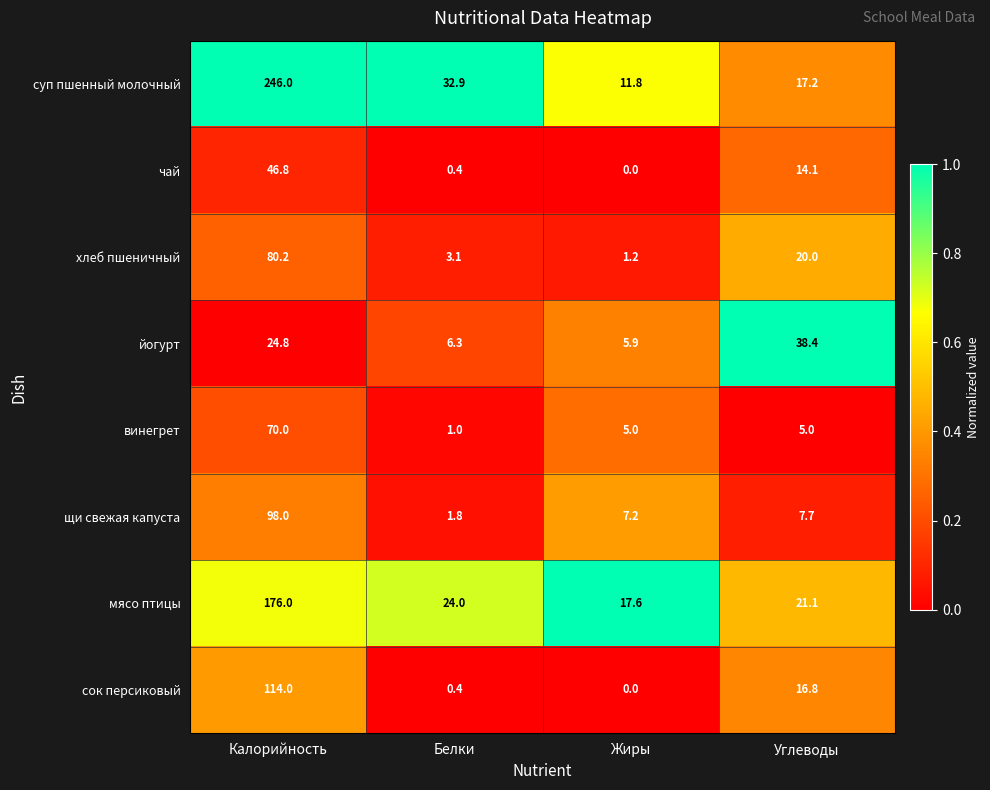

At which category is the sum across all series the highest?

Калорийность